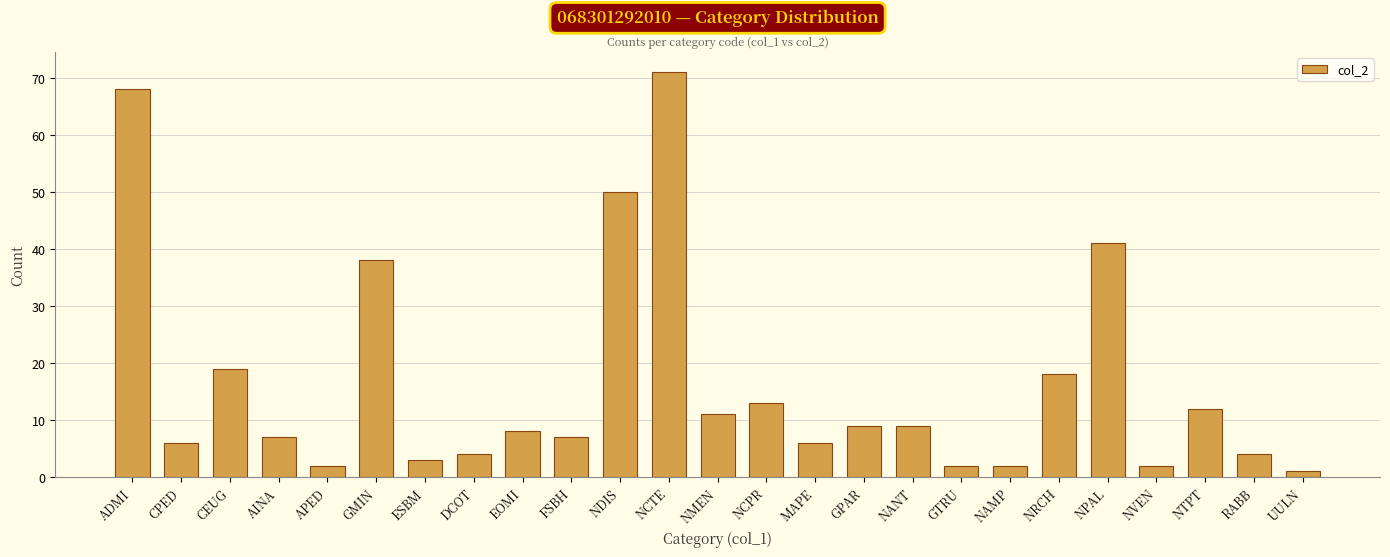

Reading right to left, what are all the values shown in this chart?

UULN=1	RABB=4	NTPT=12	NVEN=2	NPAL=41	NRCH=18	NAMP=2	GTRU=2	NANT=9	GPAR=9	MAPE=6	NCPR=13	NMEN=11	NCTE=71	NDIS=50	FSBH=7	EOMI=8	DCOT=4	ESBM=3	GMIN=38	APED=2	AINA=7	CEUG=19	CPED=6	ADMI=68